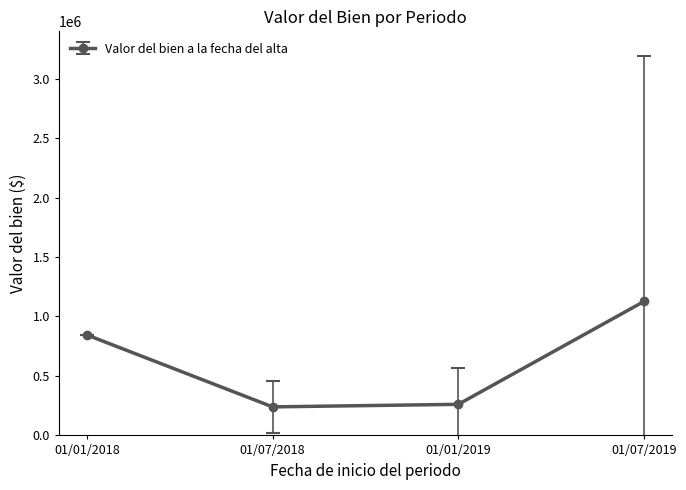

Reading left to right, list all the values displayed in this chart.

845220.0	240049.5	261345.8	1126779.5